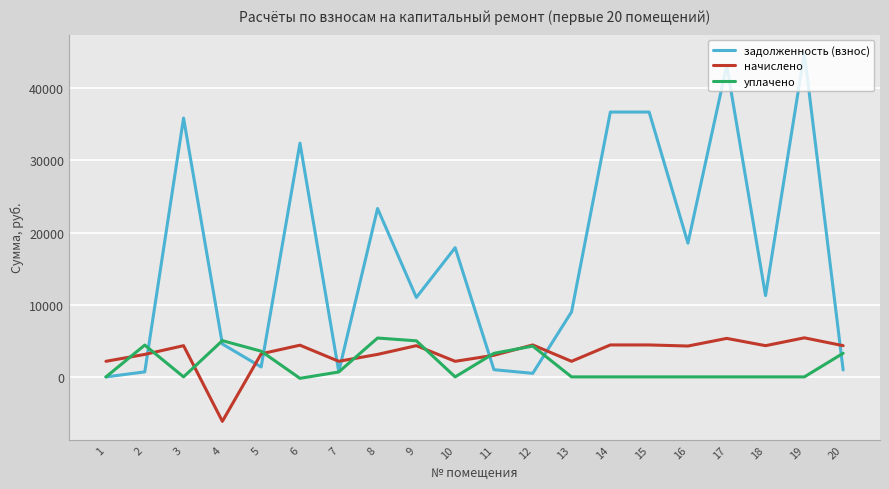

What is the difference between the second highest and minimum values in the уплачено series?

5224.0